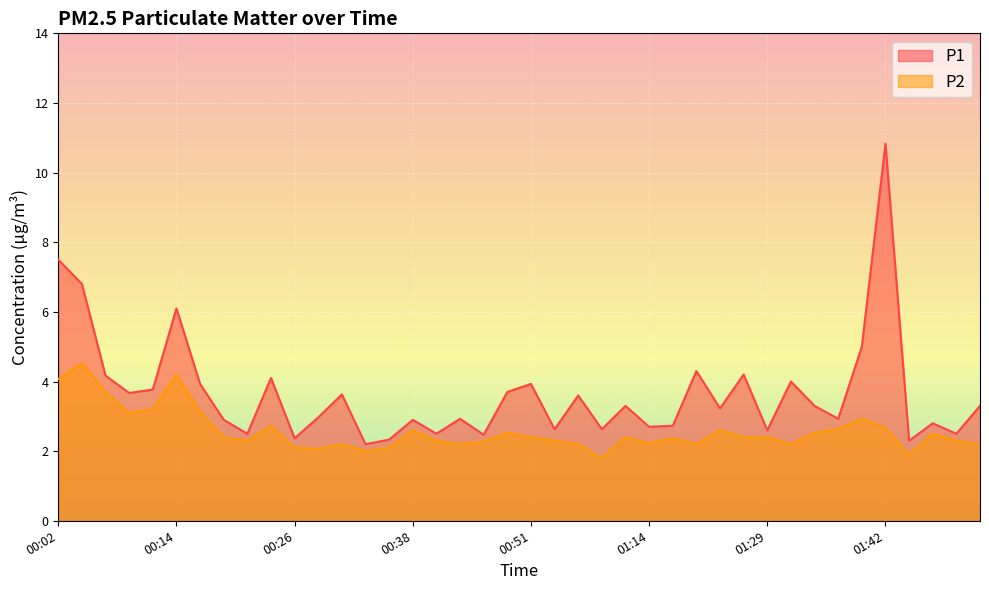

What is the sum of the P2 values at 00:31 and 00:58?

4.0